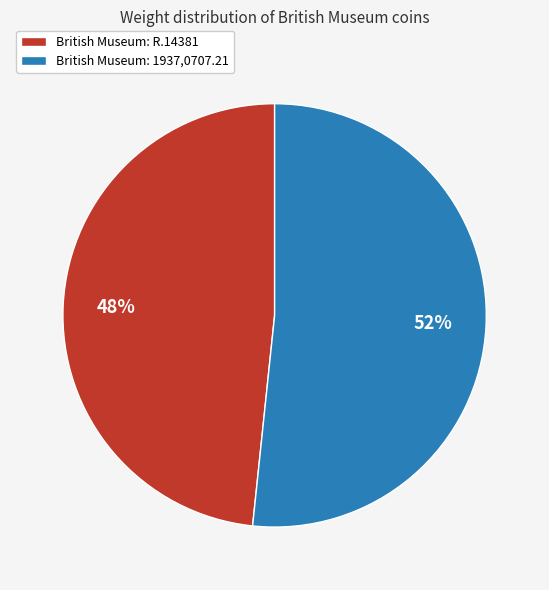

To the nearest percent, what is the average slice percentage?

50%